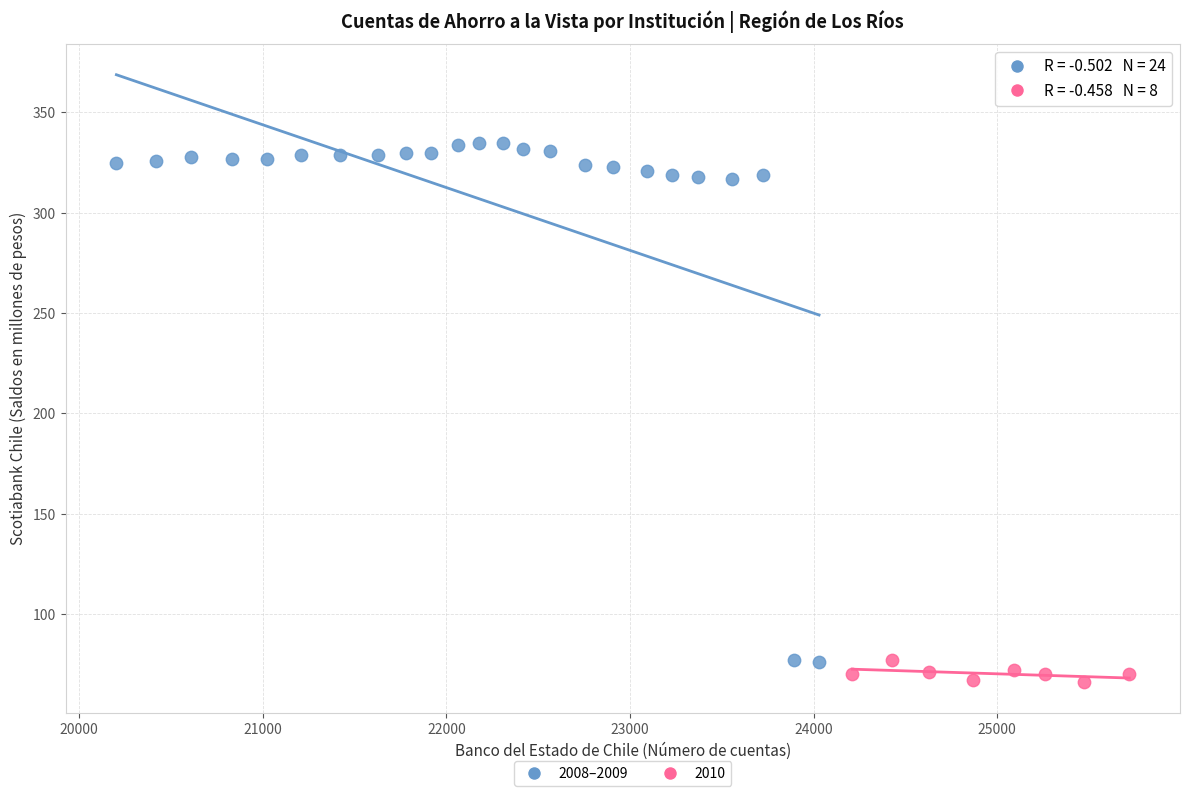

Which series reaches the maximum Y coordinate?

2008–2009